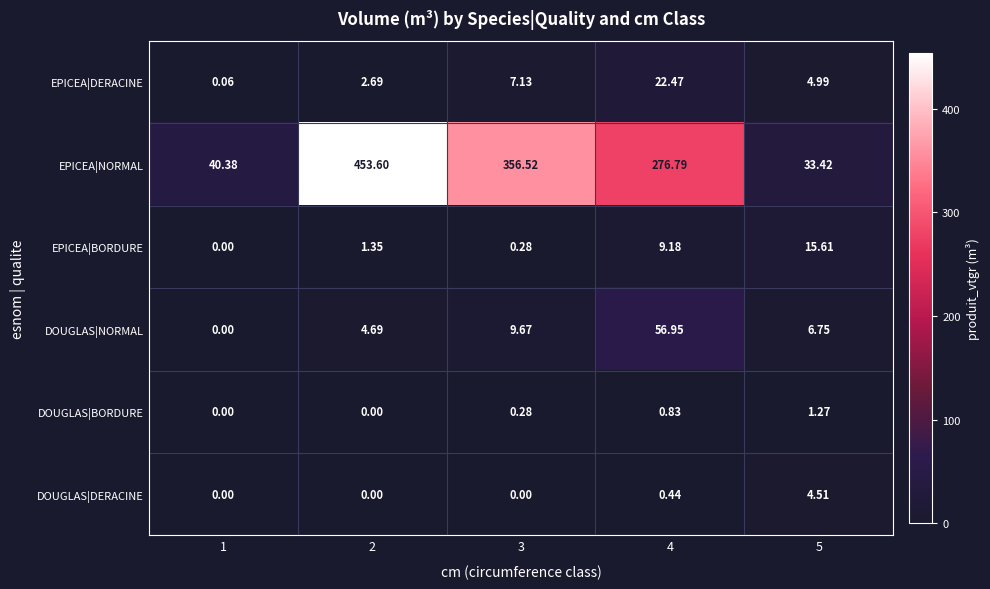

At which category does the chart reach its peak across all series?

2